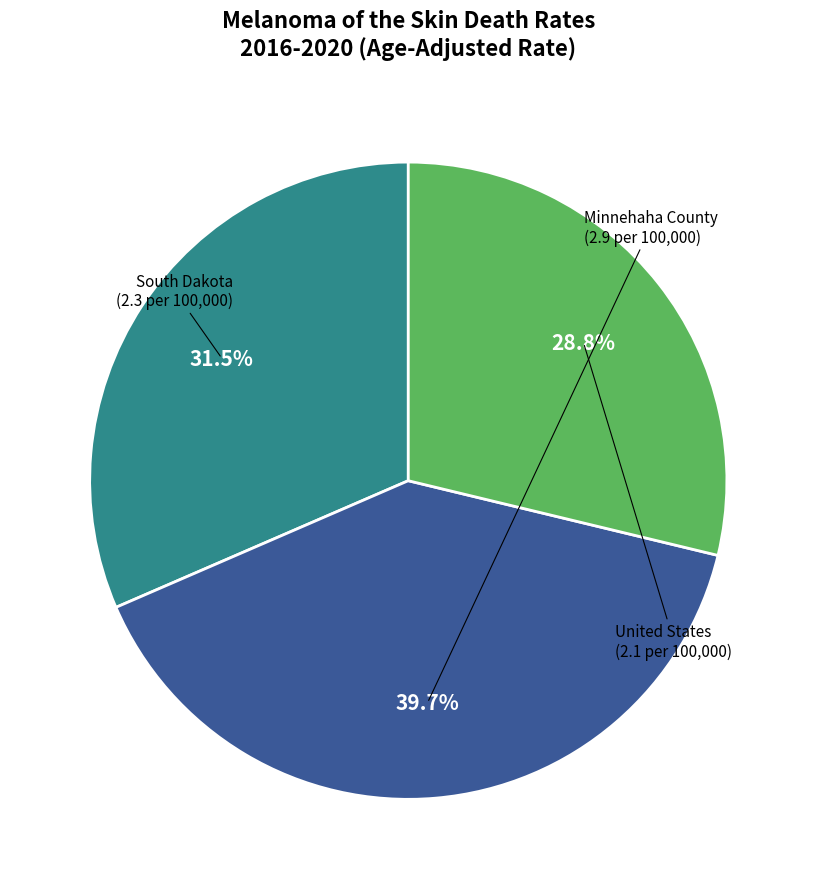

Which category has the biggest portion of the pie?

Minnehaha County